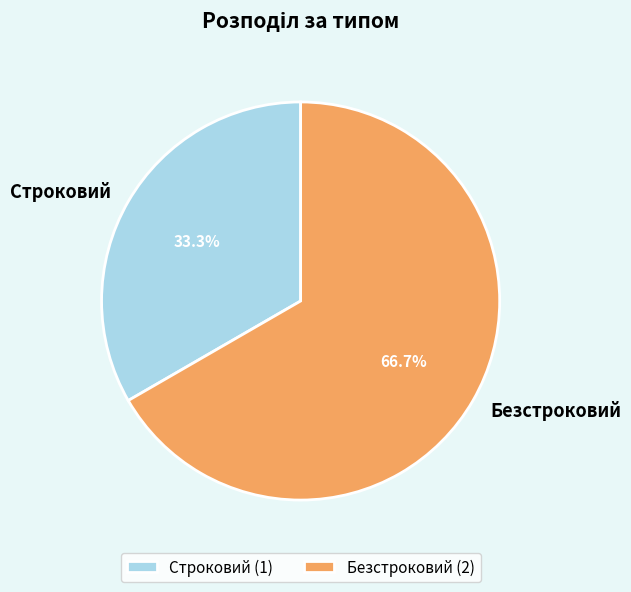

Is it true that Строковий is 33% of the pie?

True